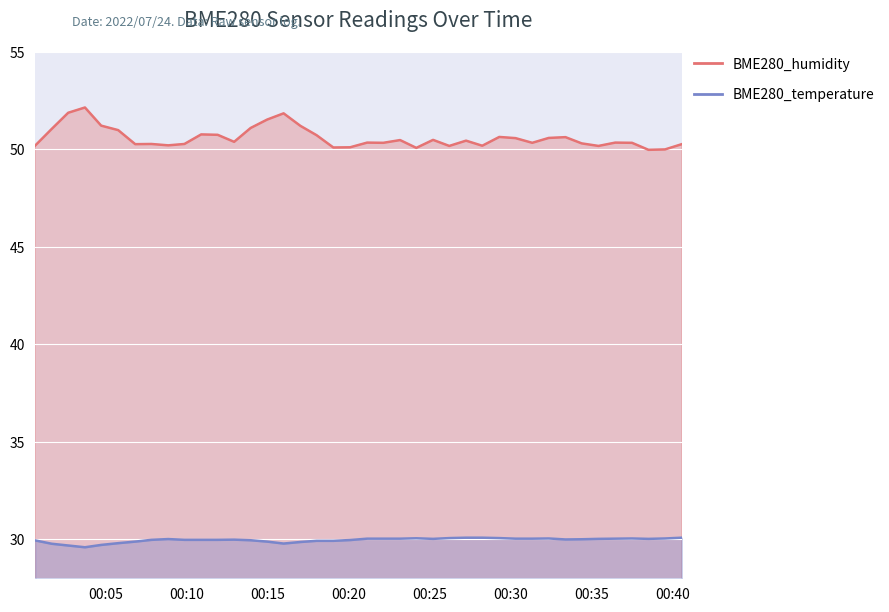

At which category does BME280_temperature reach its first local peak?

2022/07/24 00:08:52